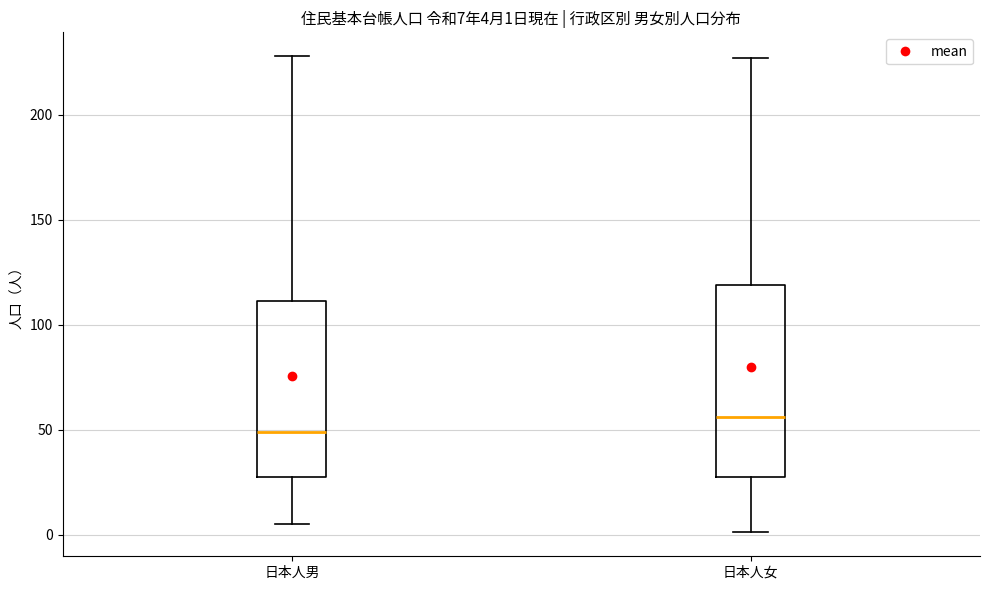

Comparing the boxes themselves (not the whiskers), which one is the tallest?

日本人女